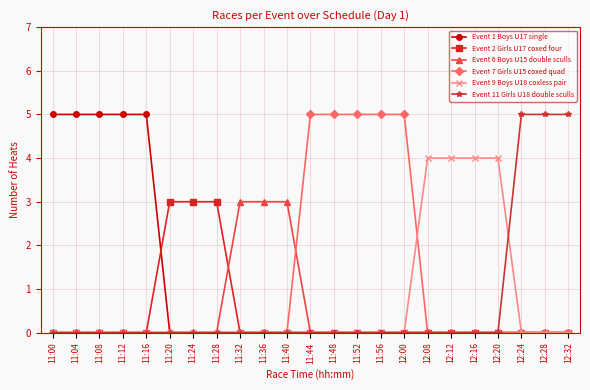

Reading left to right, extract all data points from this chart.

Event 1 Boys U17 single: 11:00=5	11:04=5	11:08=5	11:12=5	11:16=5	11:20=0	11:24=0	11:28=0	11:32=0	11:36=0	11:40=0	11:44=0	11:48=0	11:52=0	11:56=0	12:00=0	12:08=0	12:12=0	12:16=0	12:20=0	12:24=0	12:28=0	12:32=0
Event 2 Girls U17 coxed four: 11:00=0	11:04=0	11:08=0	11:12=0	11:16=0	11:20=3	11:24=3	11:28=3	11:32=0	11:36=0	11:40=0	11:44=0	11:48=0	11:52=0	11:56=0	12:00=0	12:08=0	12:12=0	12:16=0	12:20=0	12:24=0	12:28=0	12:32=0
Event 6 Boys U15 double sculls: 11:00=0	11:04=0	11:08=0	11:12=0	11:16=0	11:20=0	11:24=0	11:28=0	11:32=3	11:36=3	11:40=3	11:44=0	11:48=0	11:52=0	11:56=0	12:00=0	12:08=0	12:12=0	12:16=0	12:20=0	12:24=0	12:28=0	12:32=0
Event 7 Girls U15 coxed quad: 11:00=0	11:04=0	11:08=0	11:12=0	11:16=0	11:20=0	11:24=0	11:28=0	11:32=0	11:36=0	11:40=0	11:44=5	11:48=5	11:52=5	11:56=5	12:00=5	12:08=0	12:12=0	12:16=0	12:20=0	12:24=0	12:28=0	12:32=0
Event 9 Boys U18 coxless pair: 11:00=0	11:04=0	11:08=0	11:12=0	11:16=0	11:20=0	11:24=0	11:28=0	11:32=0	11:36=0	11:40=0	11:44=0	11:48=0	11:52=0	11:56=0	12:00=0	12:08=4	12:12=4	12:16=4	12:20=4	12:24=0	12:28=0	12:32=0
Event 11 Girls U18 double sculls: 11:00=0	11:04=0	11:08=0	11:12=0	11:16=0	11:20=0	11:24=0	11:28=0	11:32=0	11:36=0	11:40=0	11:44=0	11:48=0	11:52=0	11:56=0	12:00=0	12:08=0	12:12=0	12:16=0	12:20=0	12:24=5	12:28=5	12:32=5